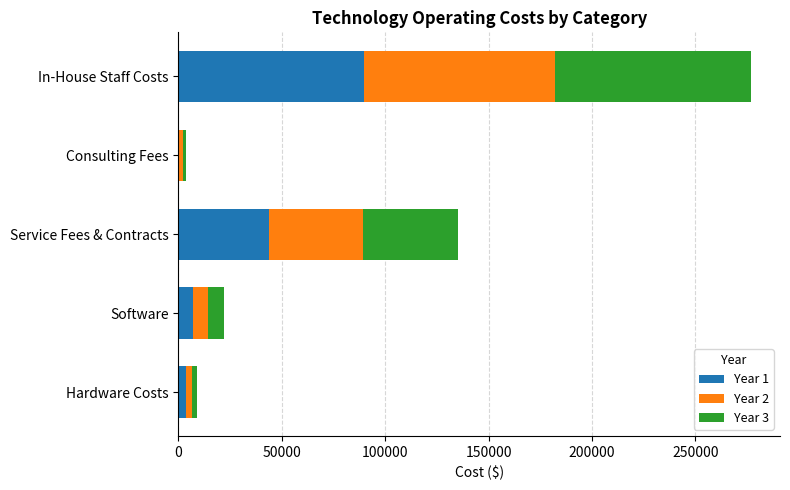

At which category is the sum across all series the highest?

In-House Staff Costs